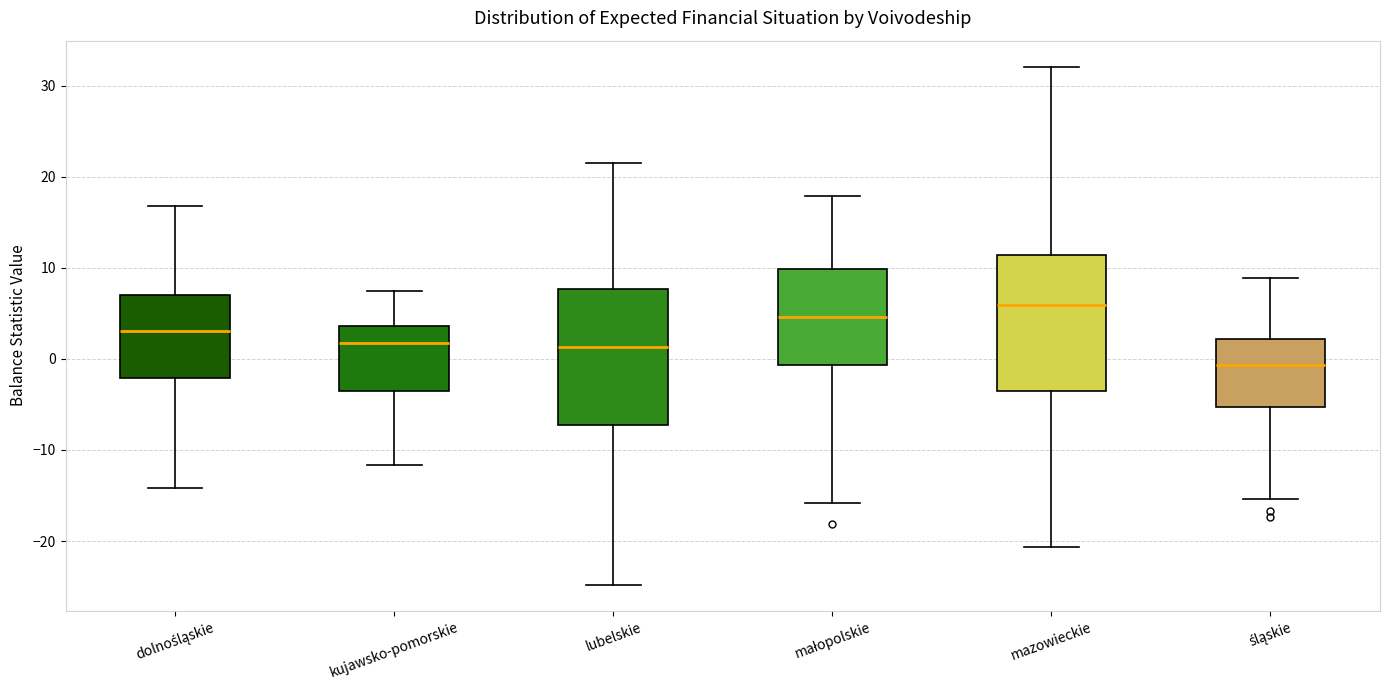

Which box's median line is the highest?

mazowieckie